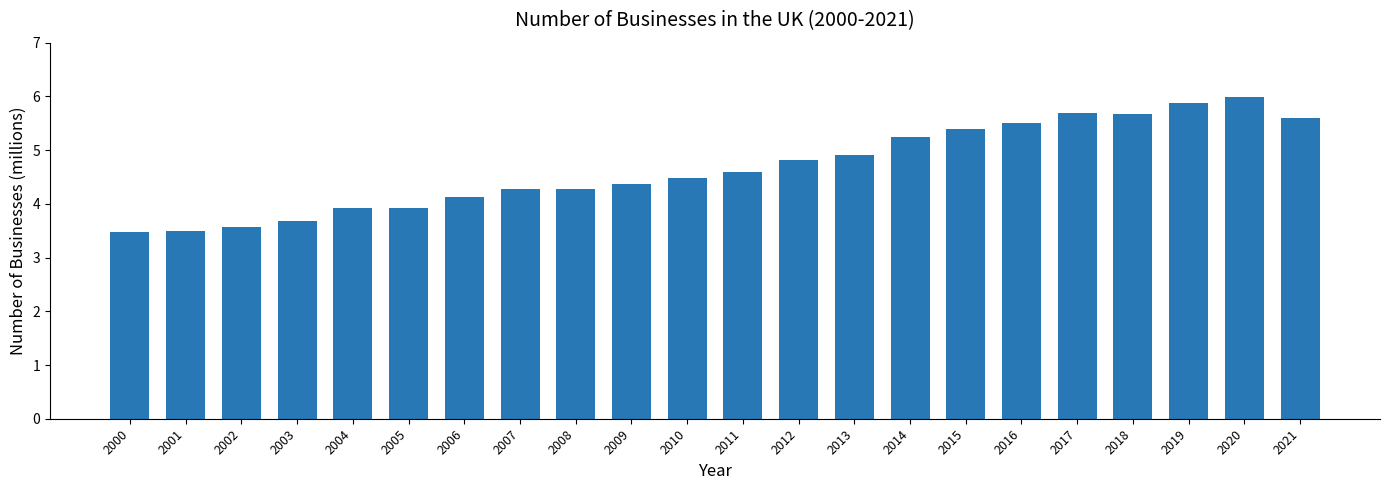

What value does the data have at 2018?

5.7